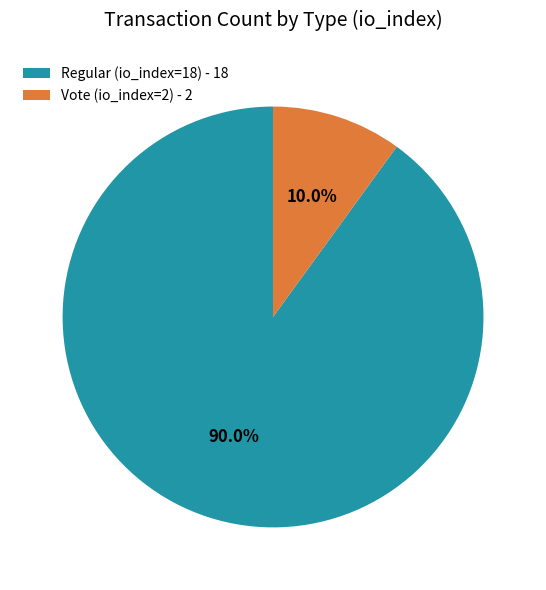

Between Vote (io_index=2) and Regular (io_index=18), which is larger?

Regular (io_index=18)